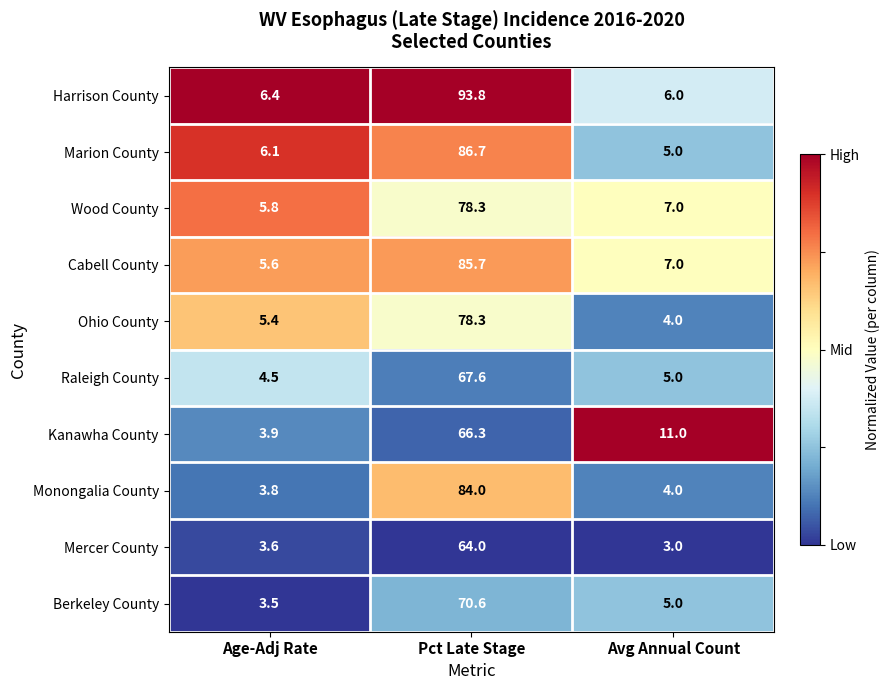

Which series has the largest total across all categories?

Harrison County